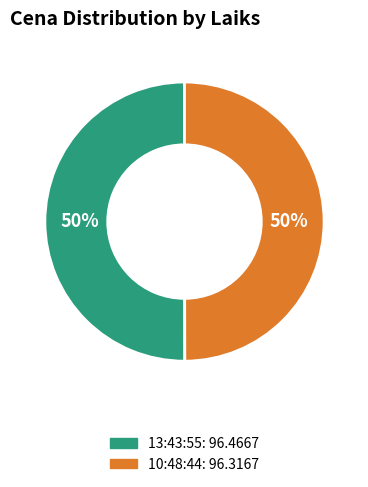

Approximately how many times larger is the value at 10:48:44 compared to 13:43:55?

1.0